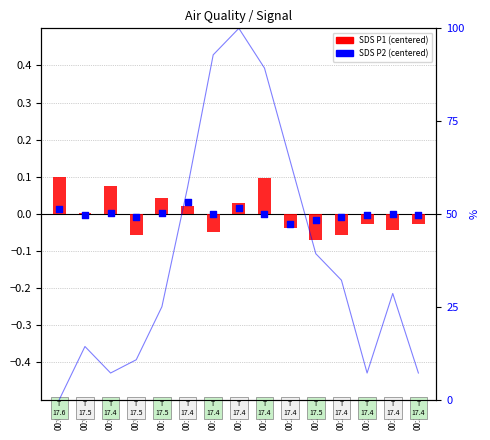

Which series has the largest total across all categories?

SDS P2 (centered)